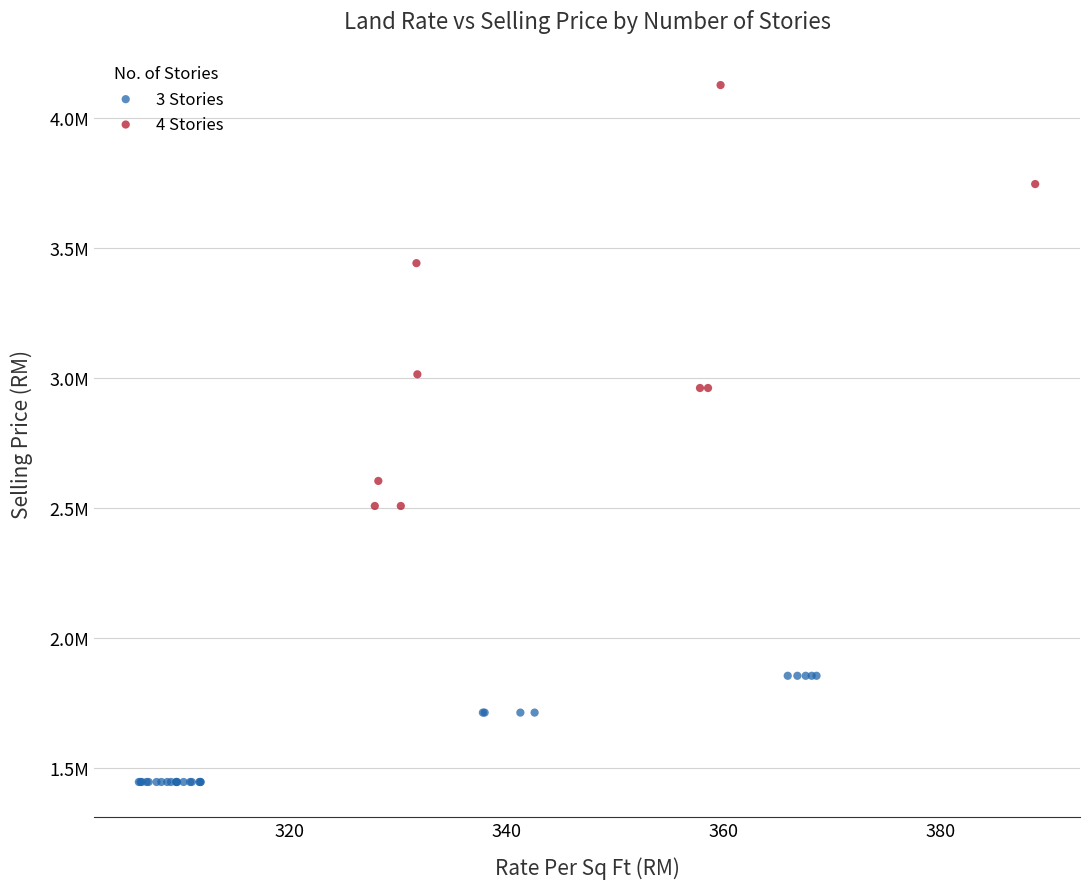

What are all the series names shown in the legend?

3 Stories, 4 Stories